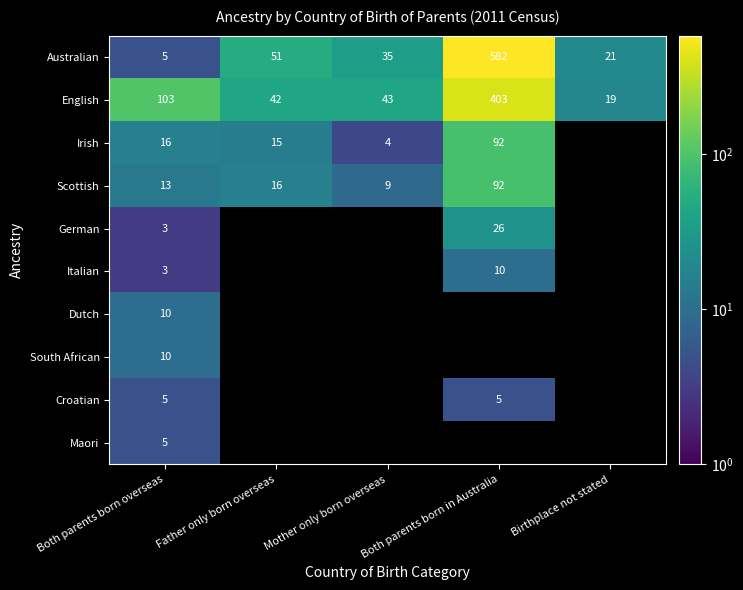

Between Mother only born overseas and Father only born overseas, which is larger?

Father only born overseas